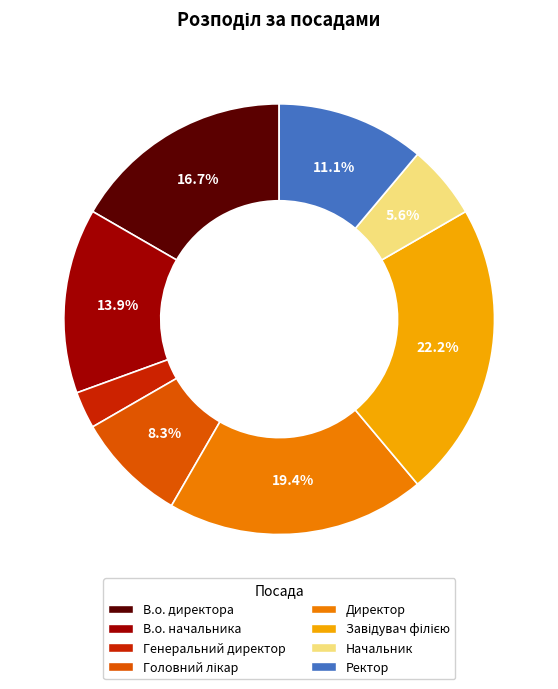

True or false: В.о. директора accounts for 22% of the total.

False